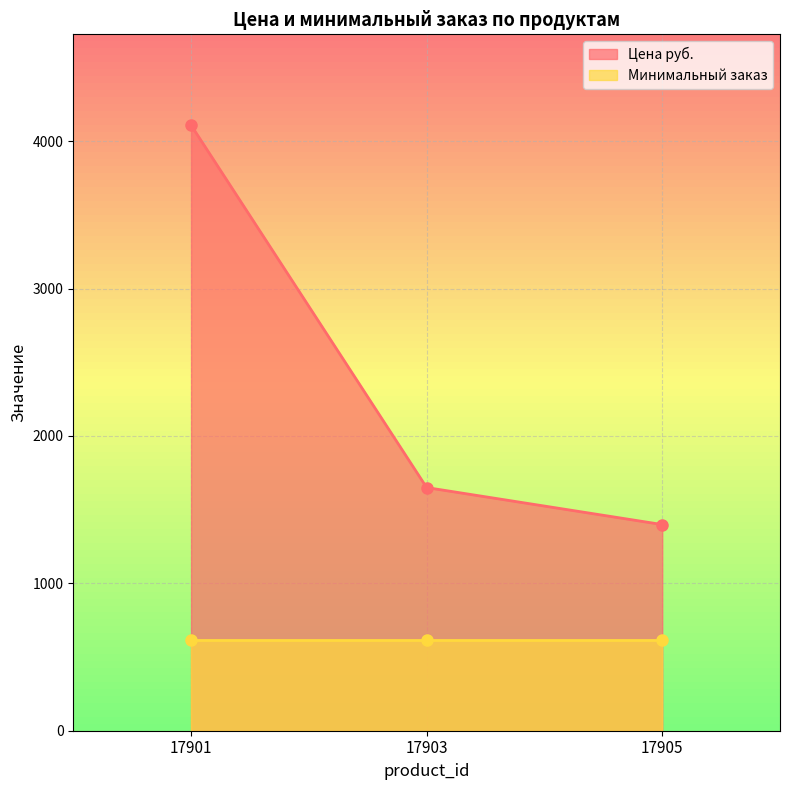

At which category does the chart reach its peak across all series?

17901